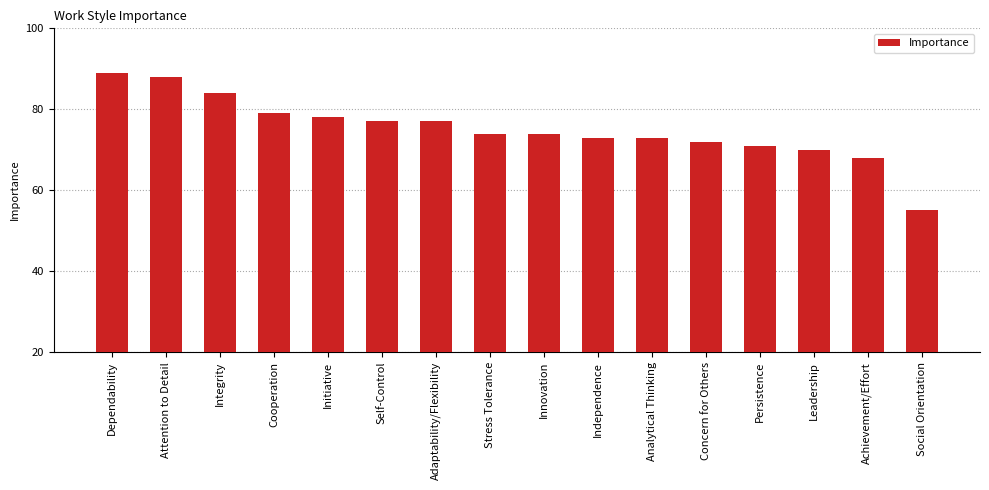

What is the difference between the second highest and minimum values?

33